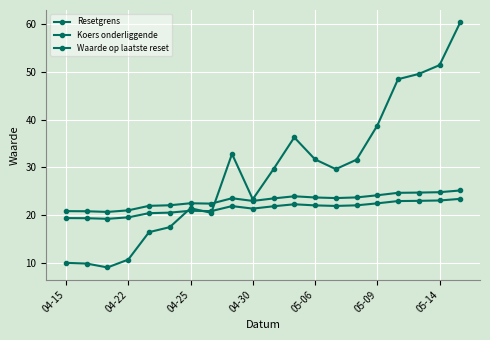

Reading right to left, what are all the values shown in this chart?

Resetgrens: 23.4	23.1	23.0	23.0	22.5	22.1	21.9	22.0	22.3	21.9	21.4	21.9	20.8	20.9	20.5	20.4	19.5	19.2	19.4	19.4
Koers onderliggende: 25.2	24.8	24.7	24.7	24.2	23.7	23.6	23.7	24.0	23.5	23.0	23.5	22.4	22.5	22.1	21.9	21.0	20.7	20.8	20.8
Waarde op laatste reset: 60.5	51.5	49.6	48.5	38.8	31.6	29.6	31.7	36.3	29.6	23.3	32.8	20.5	21.4	17.5	16.4	10.7	9.0	9.8	10.0